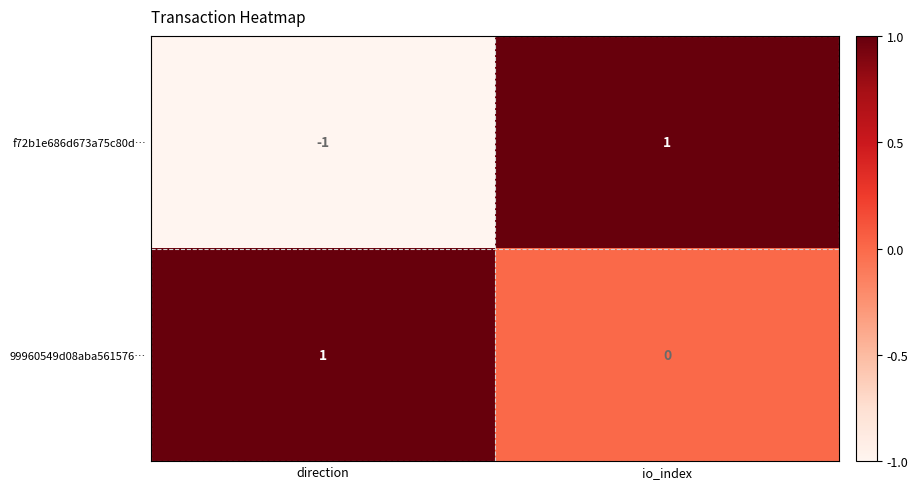

Is the value of f72b1e686d673a75c80d… at direction greater than the value of 99960549d08aba561576… at io_index?

No